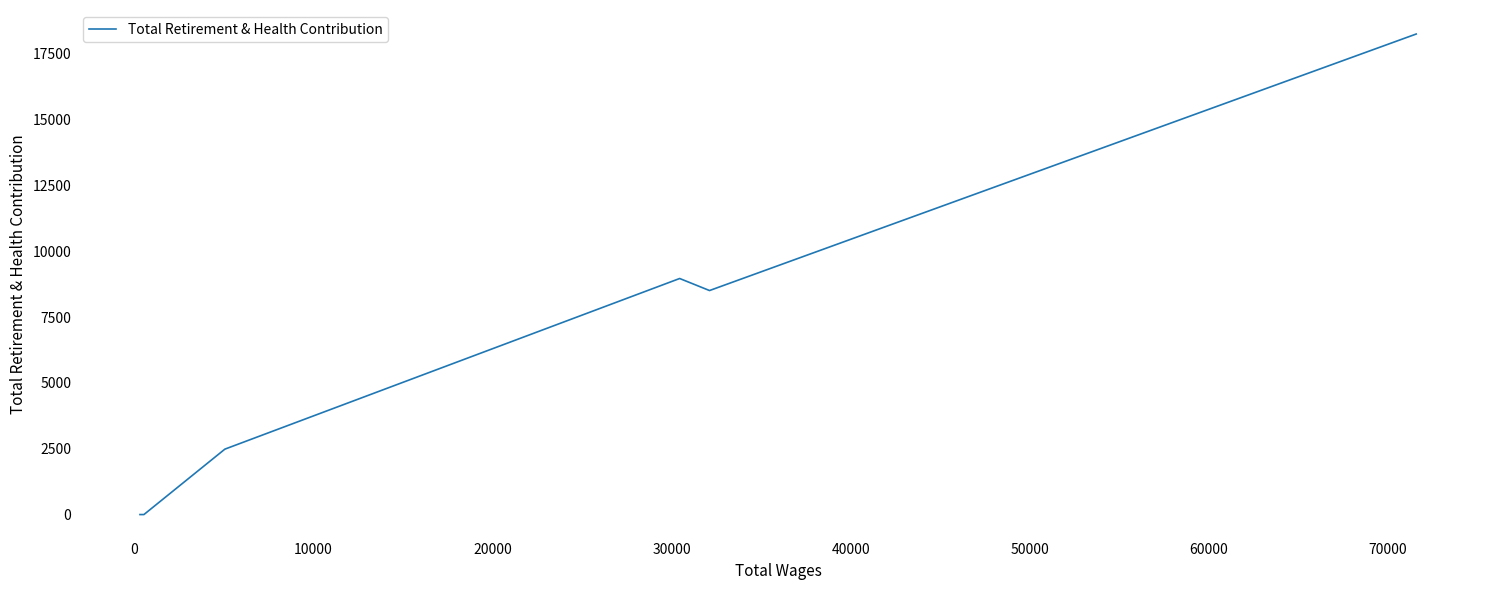

True or false: there are more than 2 points higher than both neighbors.

False